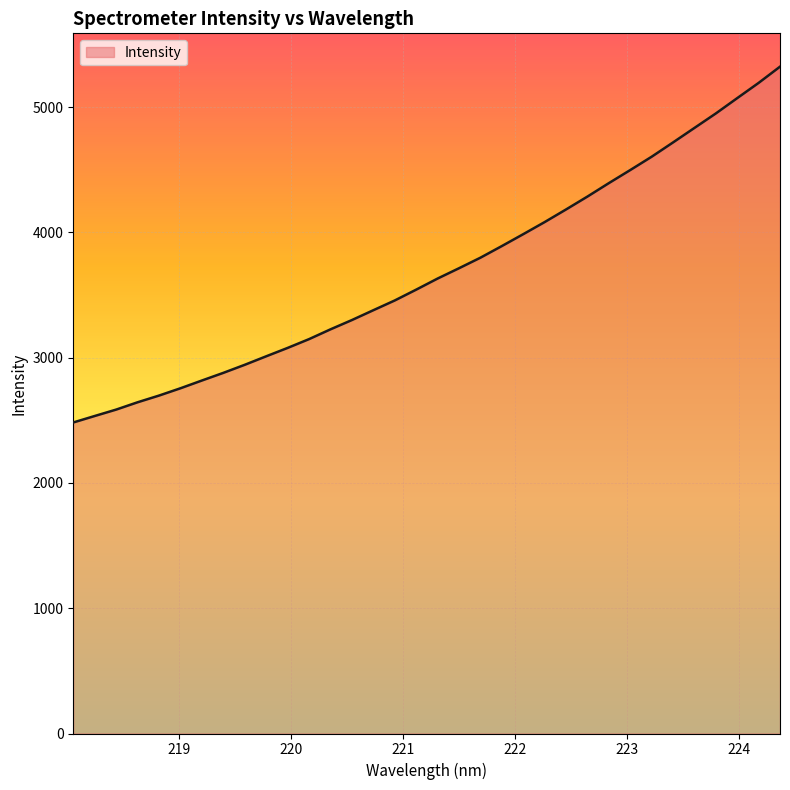

What is the maximum value shown in the chart?

5322.6